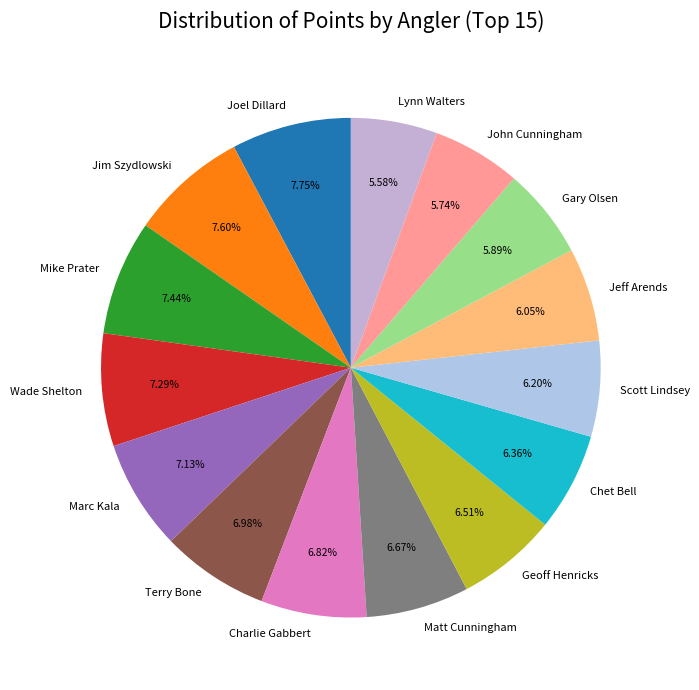

How many segments does this pie chart have?

15